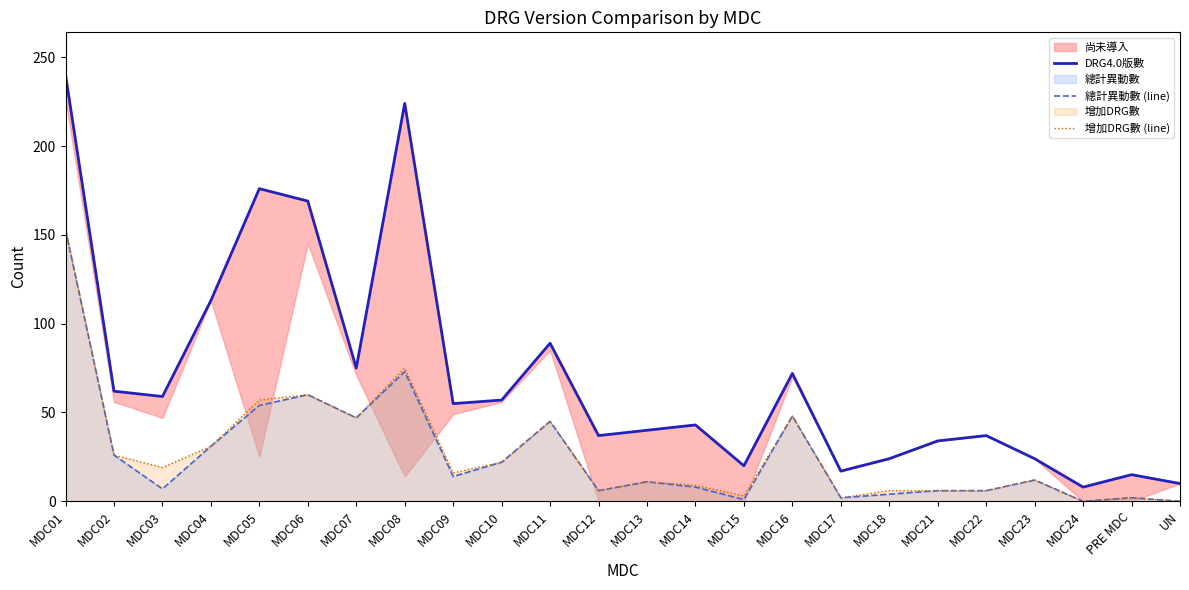

What is the total value across all series at MDC10?

101